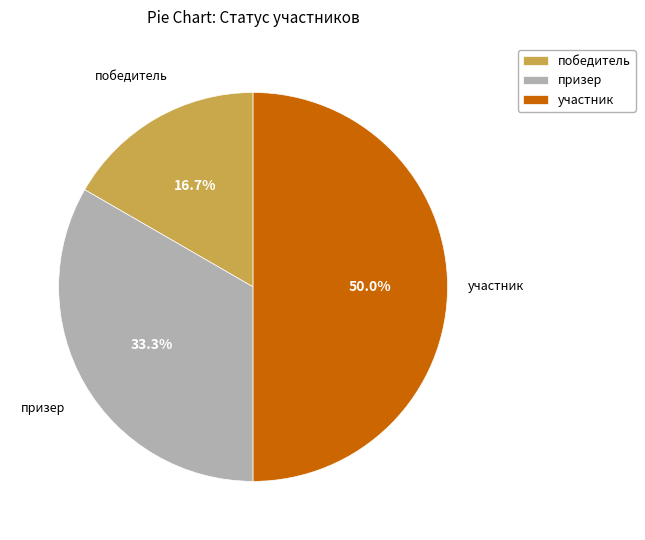

To the nearest percent, what portion does участник represent?

50%